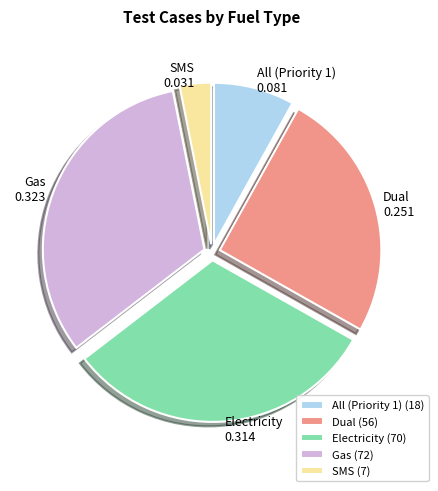

The Gas slice represents 24% of the pie. True or false?

False